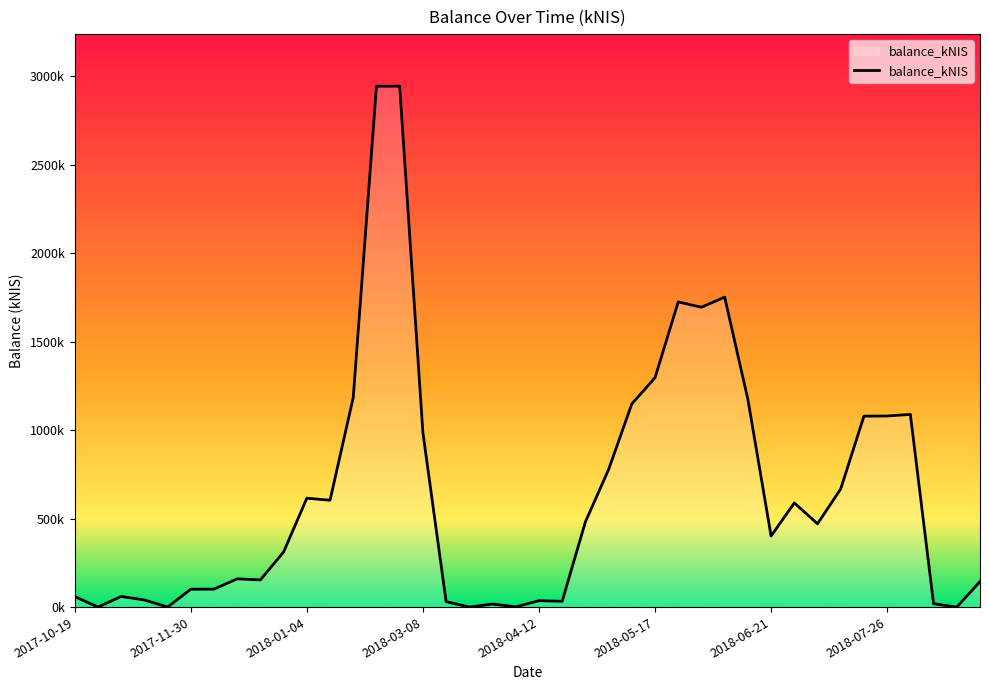

Reading left to right, transcribe all the data shown in this chart.

2017-10-19=59.6	2017-10-26=0.0	2017-11-02=59.9	2017-11-09=40.3	2017-11-16=0.0	2017-11-30=101.0	2017-12-07=101.5	2017-12-14=159.6	2017-12-21=153.7	2017-12-28=311.5	2018-01-04=615.2	2018-01-11=603.8	2018-01-18=1185.0	2018-01-25=2943.2	2018-02-01=2943.2	2018-03-08=986.0	2018-03-15=31.0	2018-03-22=0.0	2018-03-29=17.2	2018-04-04=1.2	2018-04-12=36.2	2018-04-17=32.7	2018-04-26=481.2	2018-05-03=777.3	2018-05-10=1148.0	2018-05-17=1296.0	2018-05-24=1724.3	2018-05-31=1694.3	2018-06-07=1751.4	2018-06-14=1174.1	2018-06-21=401.5	2018-06-28=588.6	2018-07-05=470.6	2018-07-12=667.8	2018-07-19=1078.7	2018-07-26=1079.8	2018-08-02=1088.7	2018-08-09=19.2	2018-08-16=0.0	2018-09-06=144.3